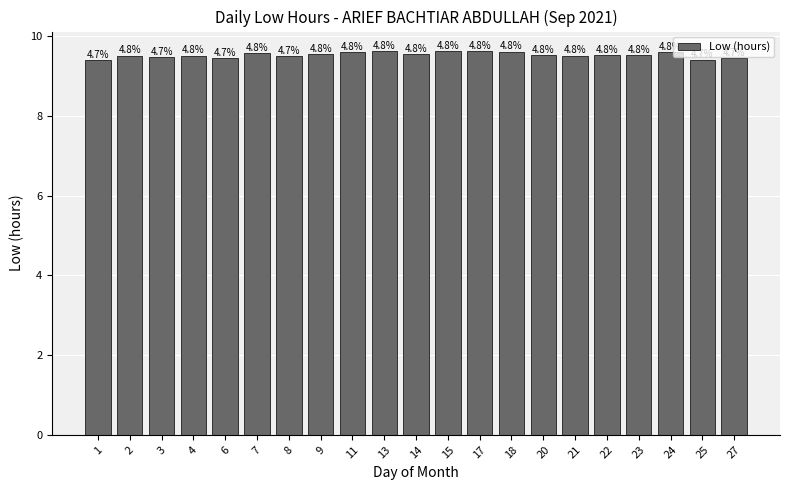

What is the average value?

9.5